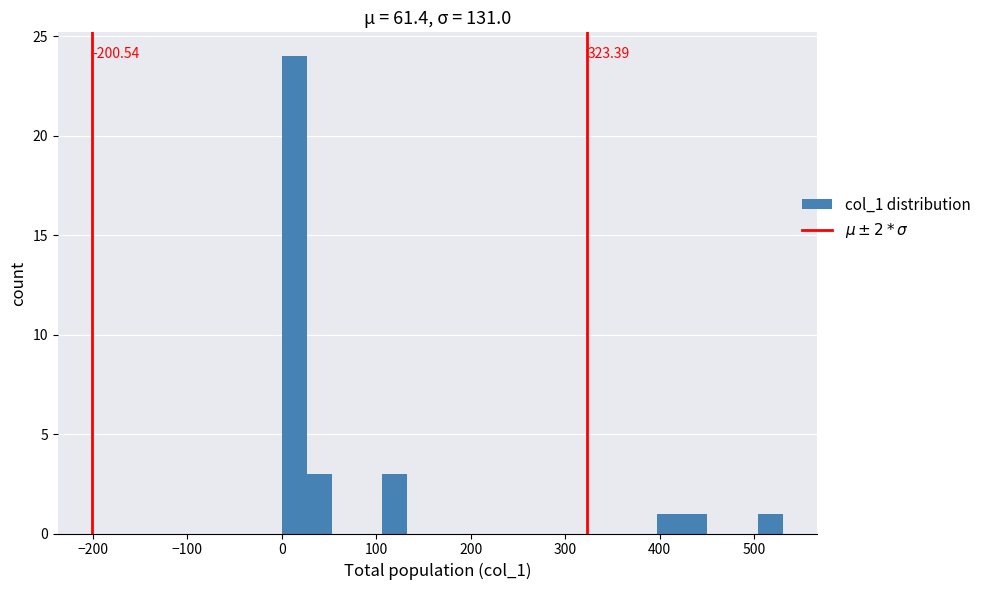

Read against the x-axis, roughly where is the centre of the tallest bar?

10